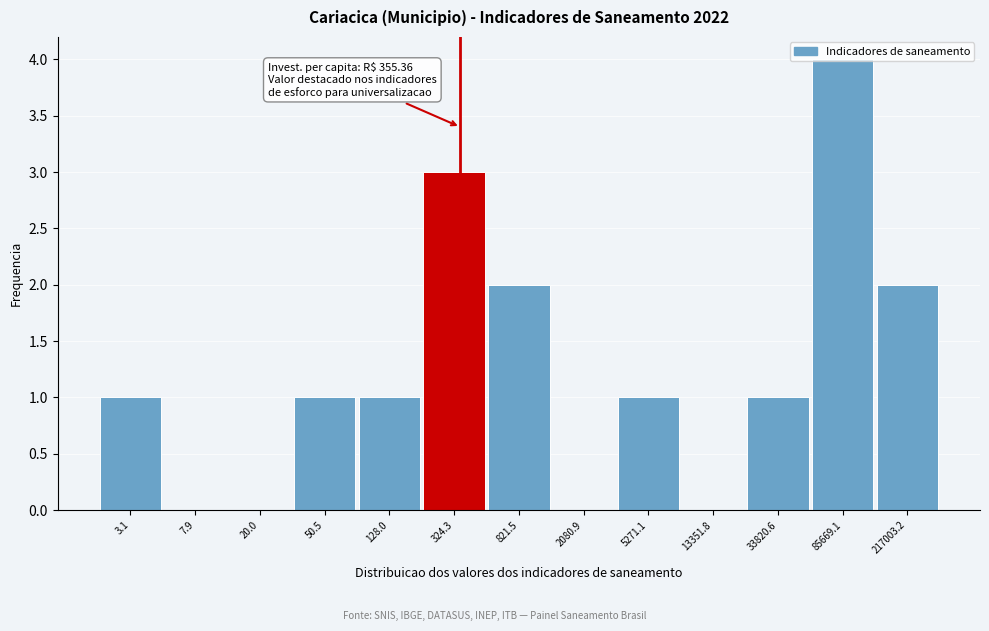

What is the change in value from 324.3 to 2080.9?

-3